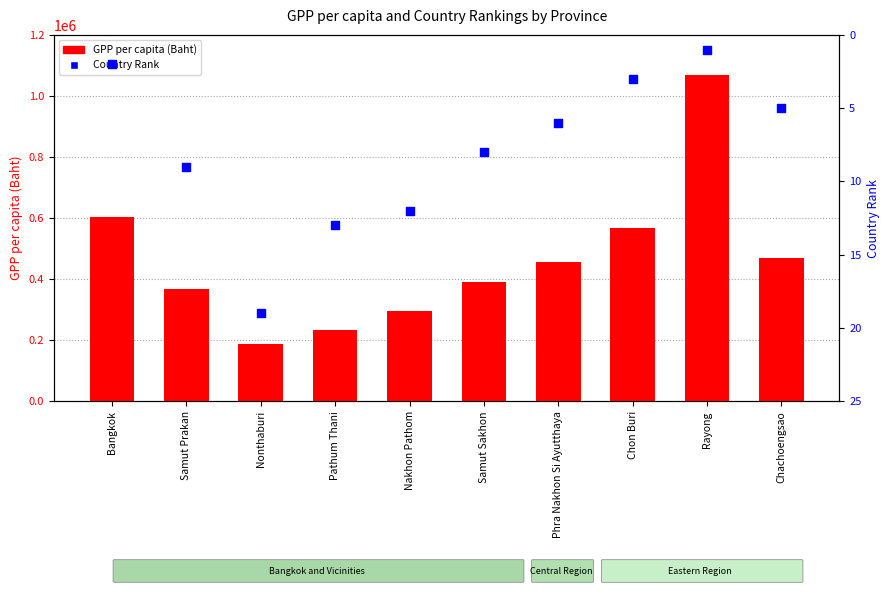

What is the total value across all series at Nakhon Pathom?

294373